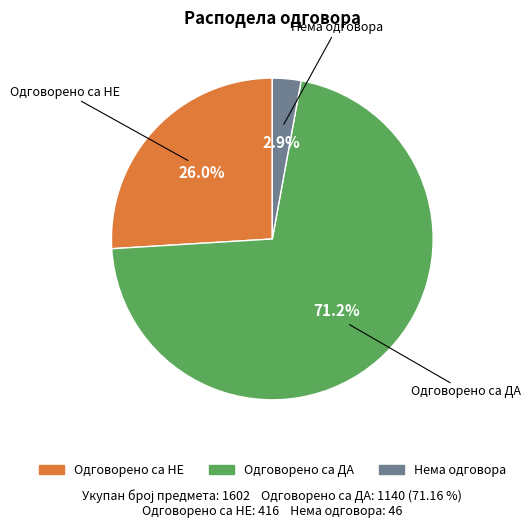

To the nearest percent, what is the difference between the Одговорено са НЕ and Одговорено са ДА slice percentages?

45%